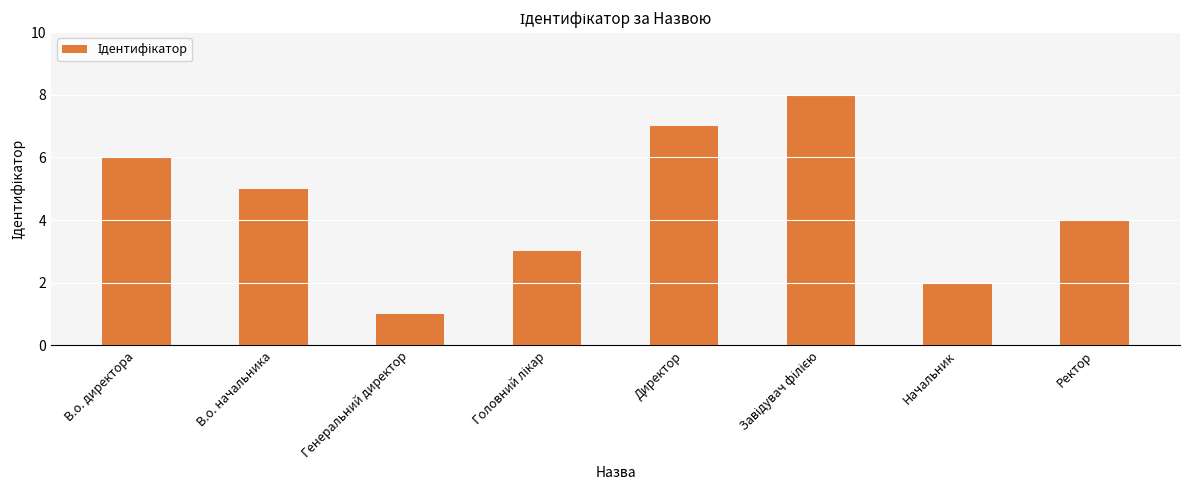

Which has a higher value, В.о. начальника or Начальник?

В.о. начальника